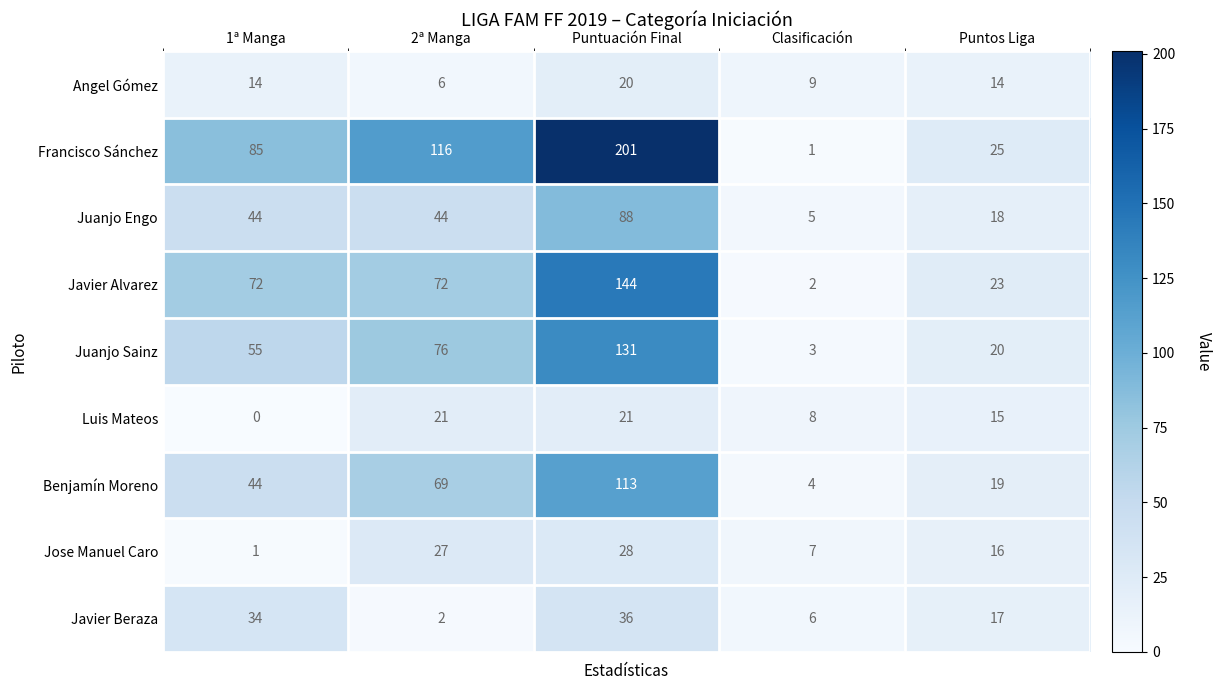

Which category has the highest value across all series?

Puntuación Final